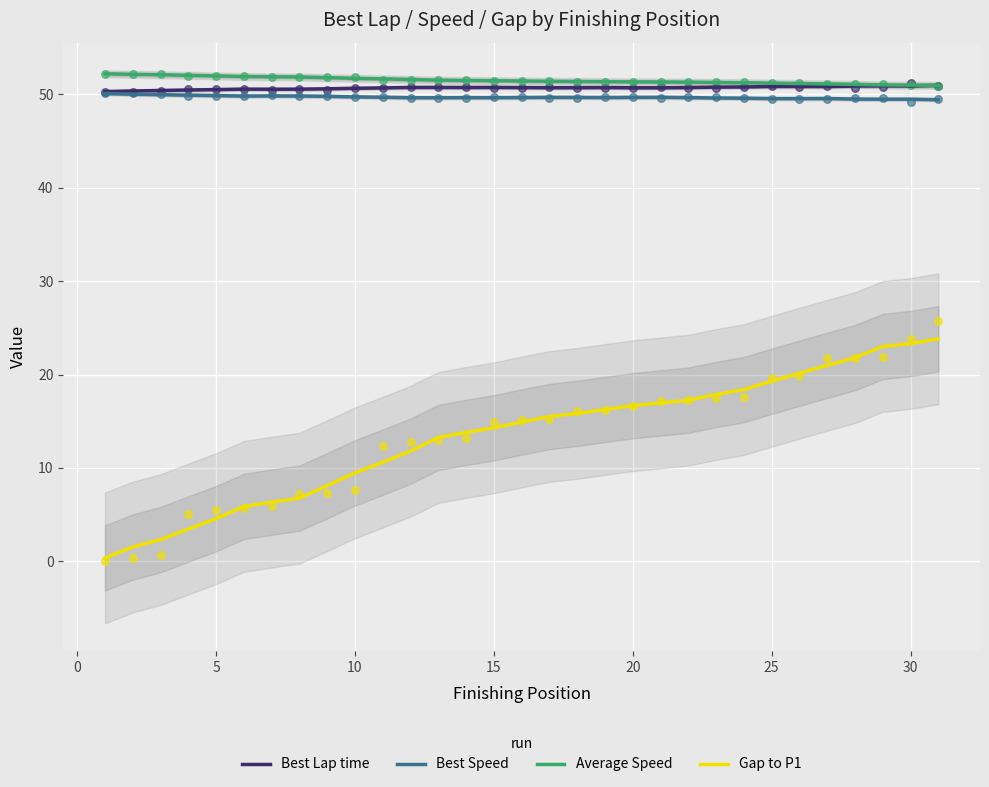

At how many categories does at least one series exceed 26?

31